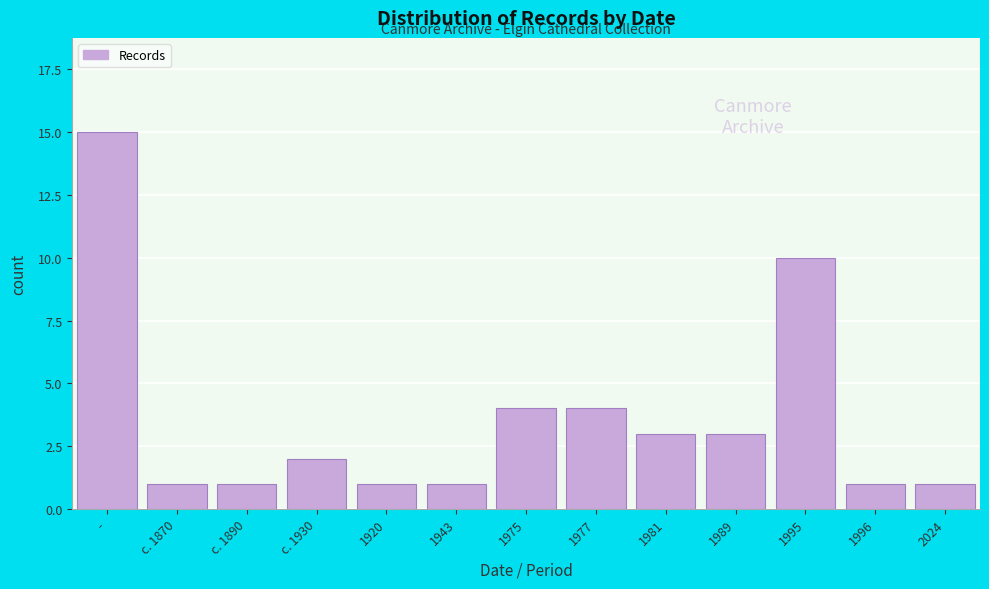

Reading left to right, list all the values displayed in this chart.

-=15	c. 1870=1	c. 1890=1	c. 1930=2	1920=1	1943=1	1975=4	1977=4	1981=3	1989=3	1995=10	1996=1	2024=1